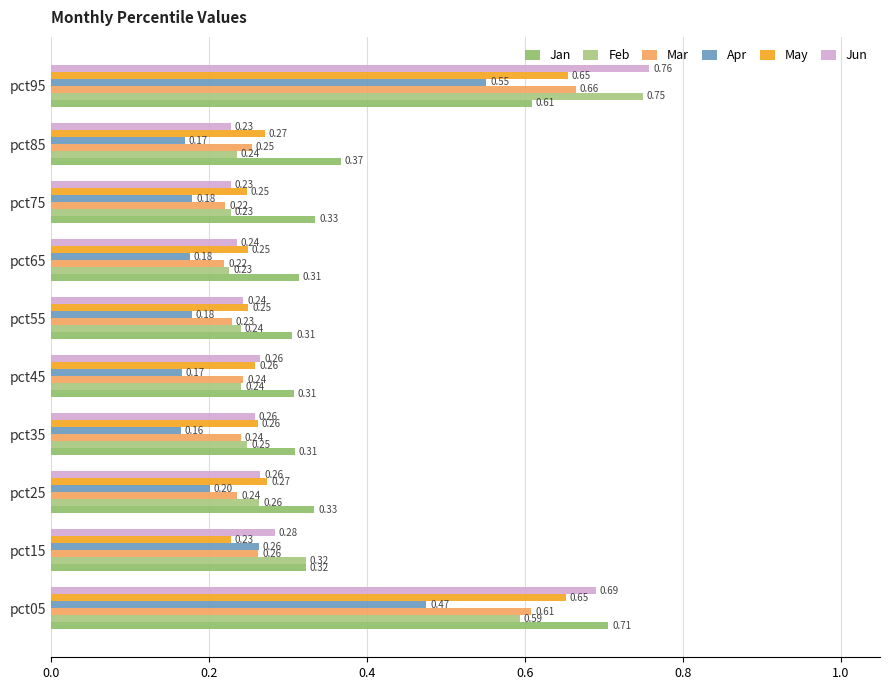

How many distinct data groups are displayed?

6